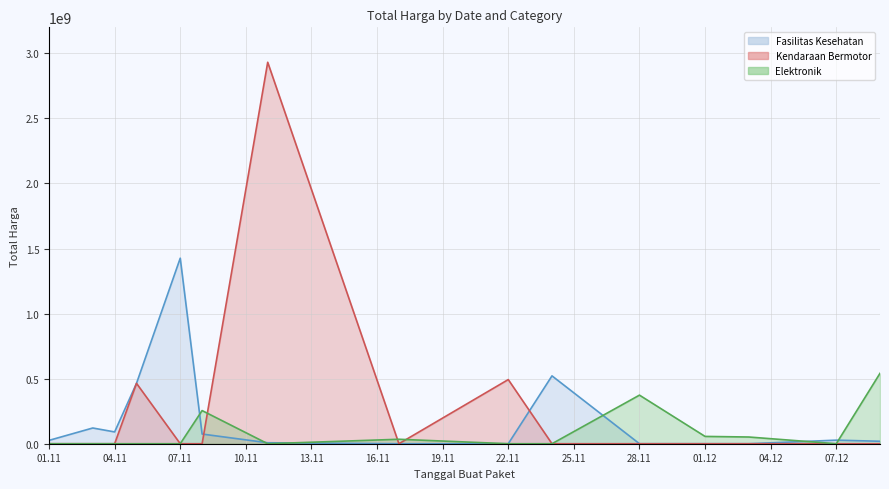

How many series are shown in this chart?

3